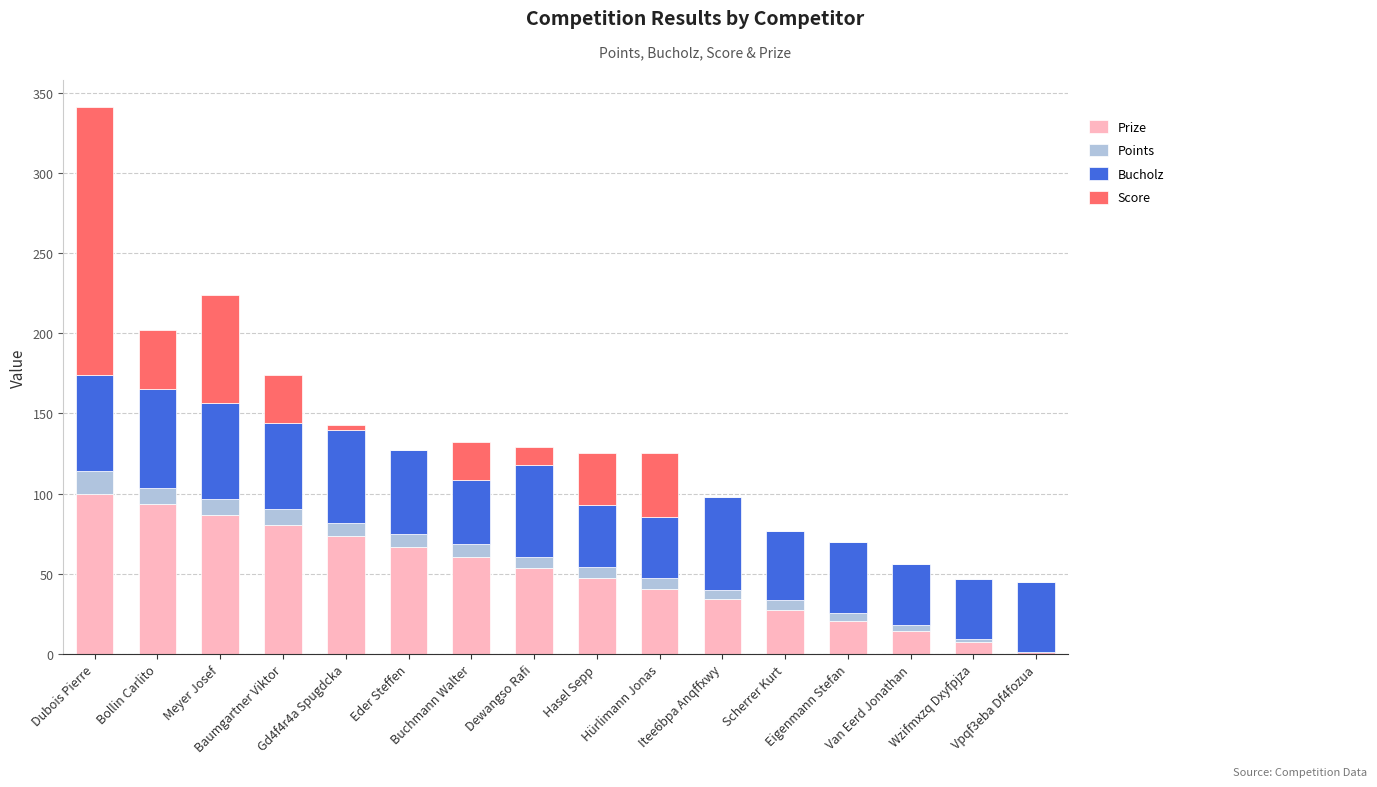

What is the sum of all Prize values?

807.9